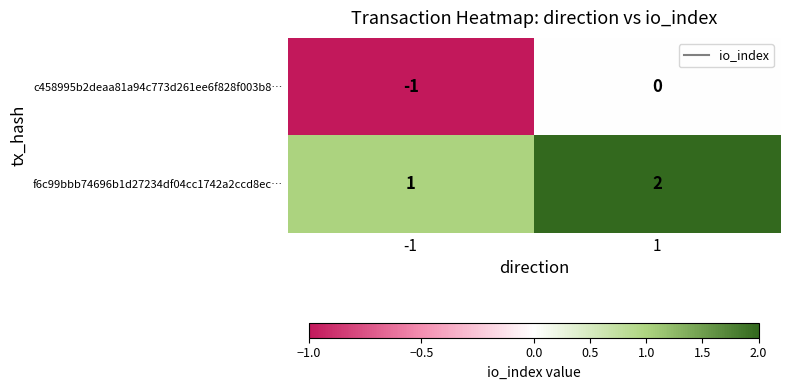

At which category is the sum across all series the highest?

1